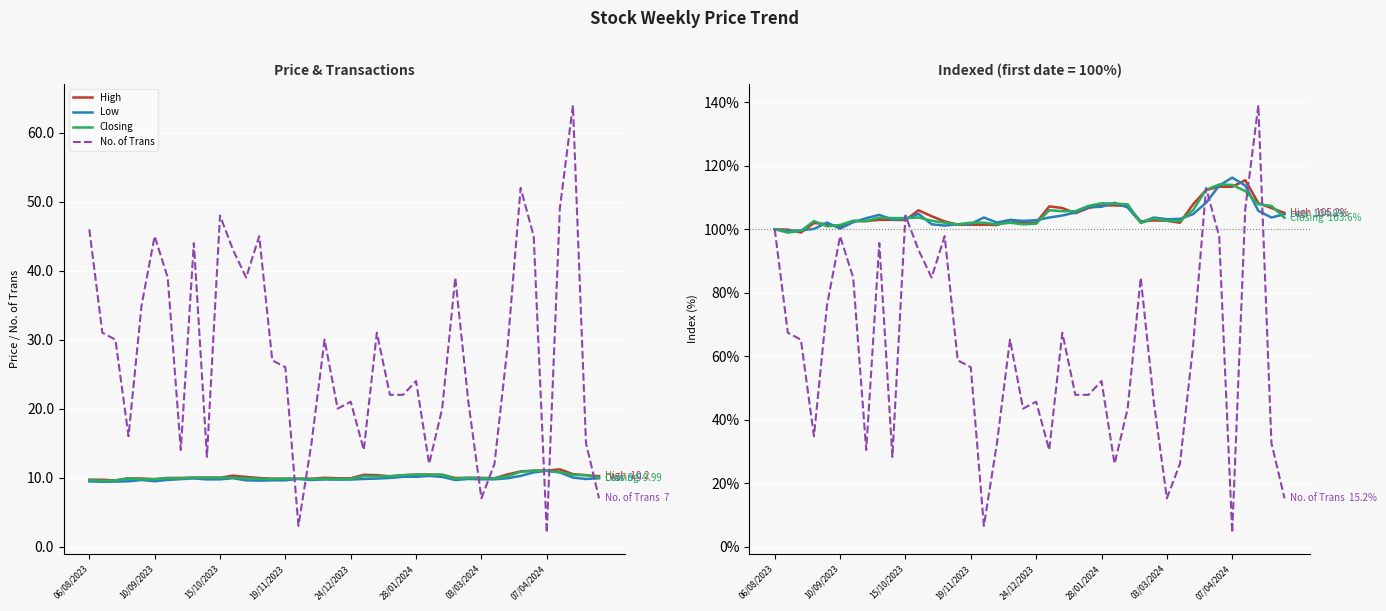

Is this an area chart (filled region under the line)?

No